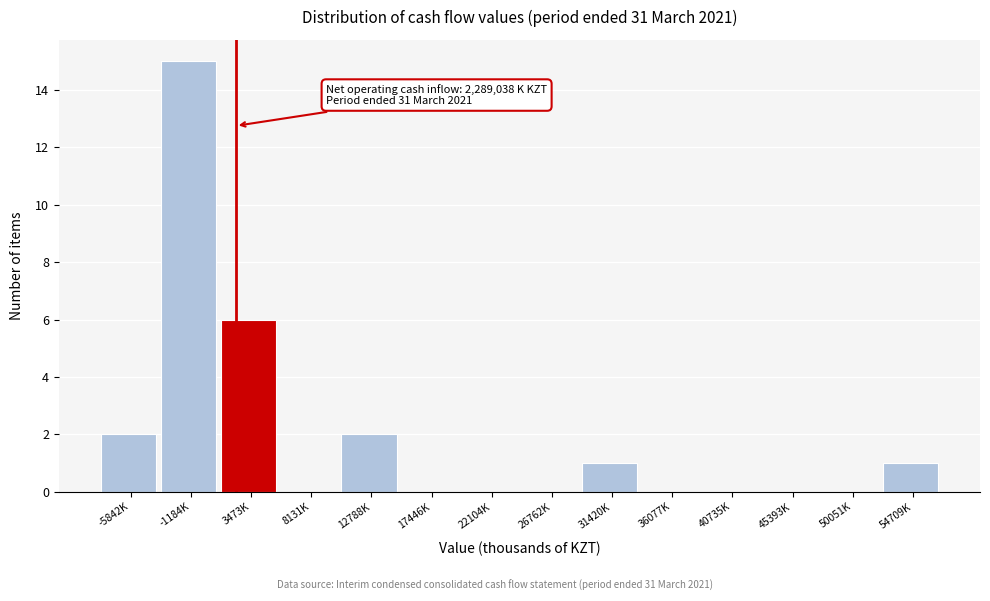

Reading left to right, list all the values displayed in this chart.

-5842K=2	-1184K=15	3473K=6	8131K=0	12788K=2	17446K=0	22104K=0	26762K=0	31420K=1	36077K=0	40735K=0	45393K=0	50051K=0	54709K=1